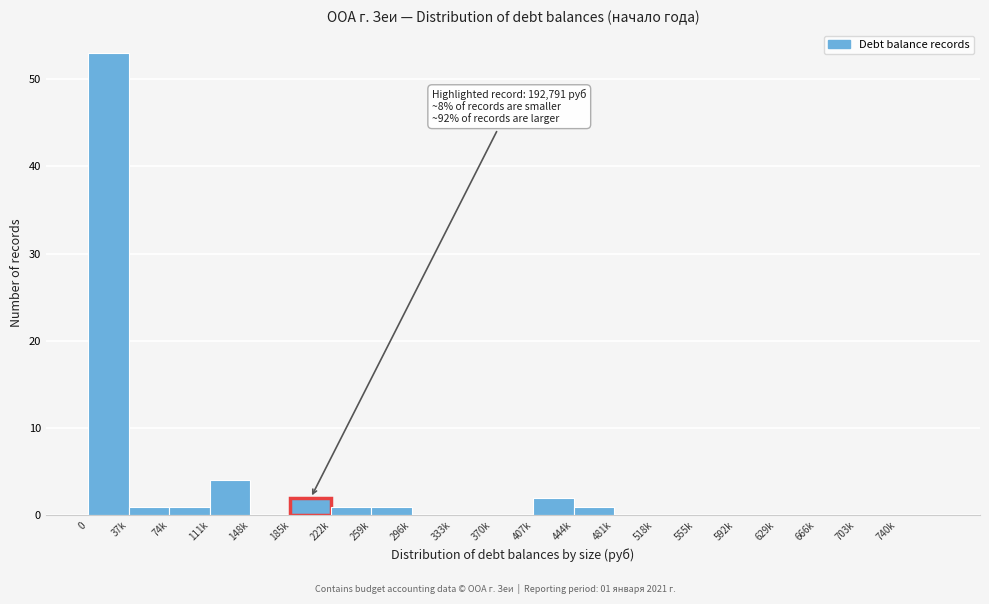

Reading left to right, what are all the values shown in this chart?

0=53	37k=1	74k=1	111k=4	148k=0	185k=2	222k=1	259k=1	296k=0	333k=0	370k=0	407k=2	444k=1	481k=0	518k=0	555k=0	592k=0	629k=0	666k=0	703k=0	740k=0